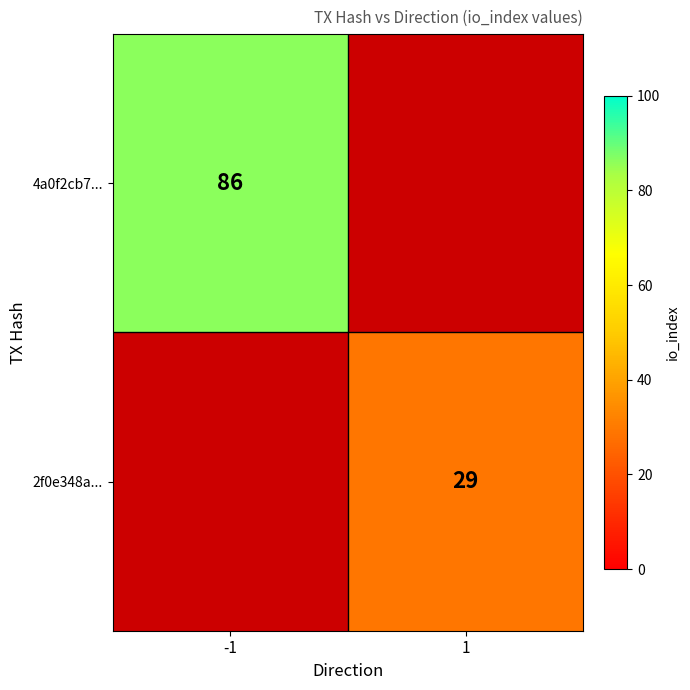

Between 1 and -1, which is larger?

-1